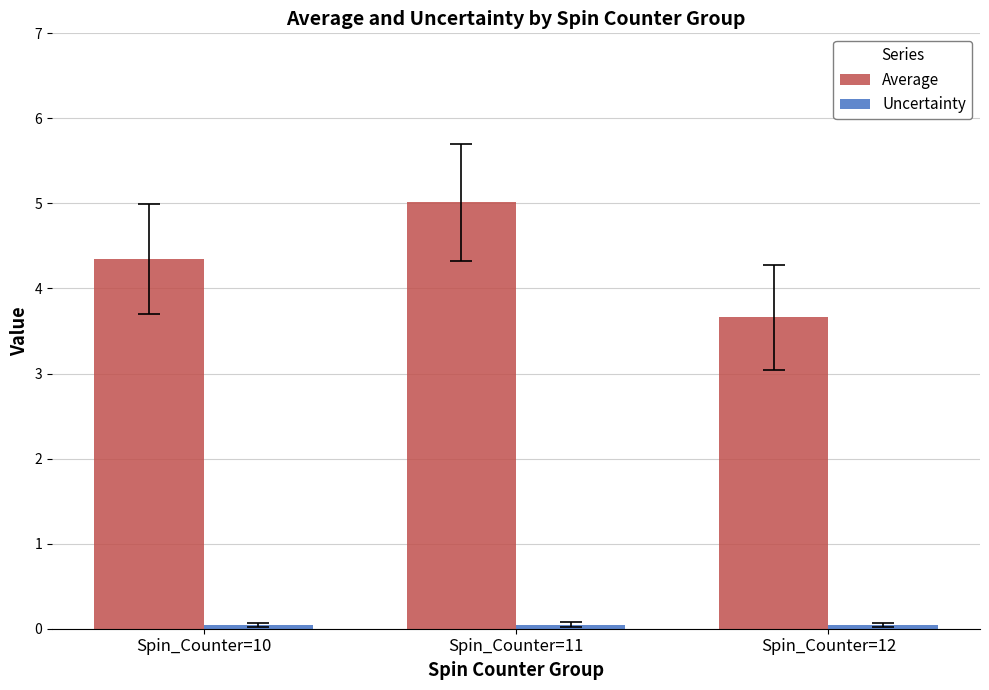

At which category is the sum across all series the highest?

Spin_Counter=11